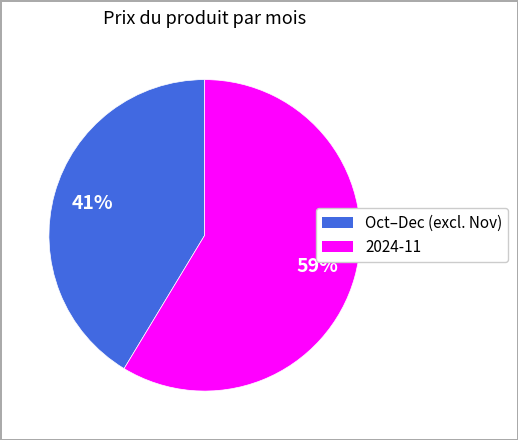

To the nearest percent, what is the average slice percentage?

50%